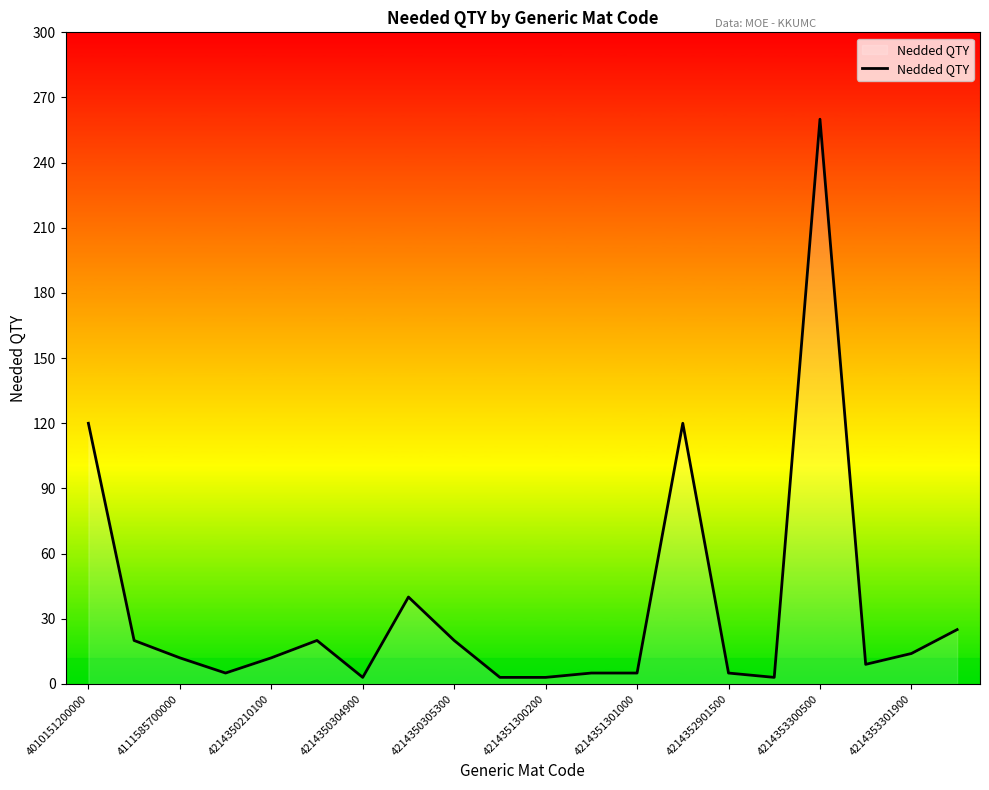

What is the greatest value displayed?

260